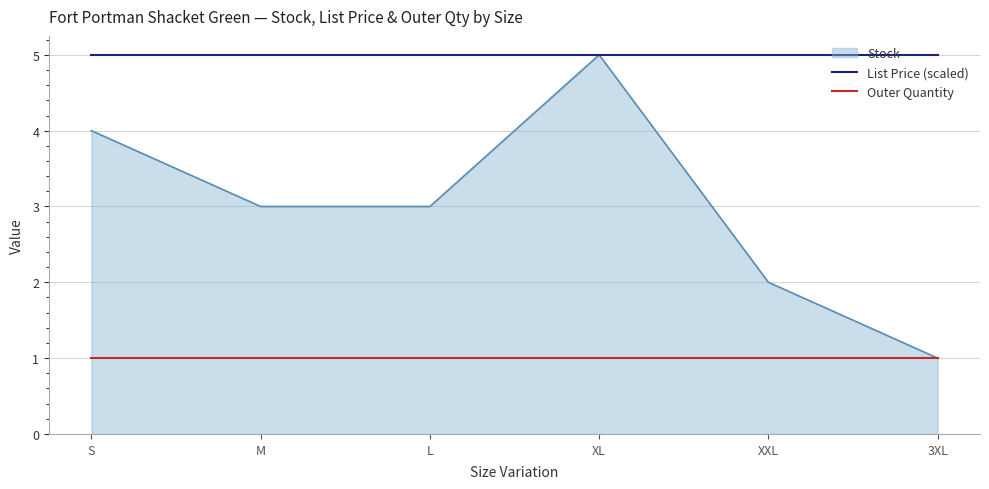

How many series are shown in this chart?

3